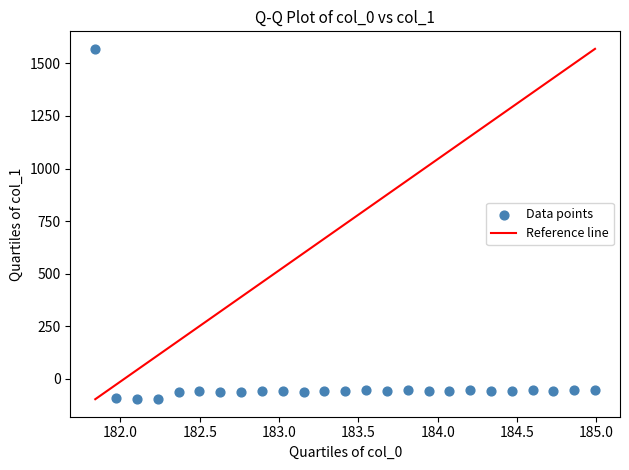

What is the range of X values (max minus min)?

3.1